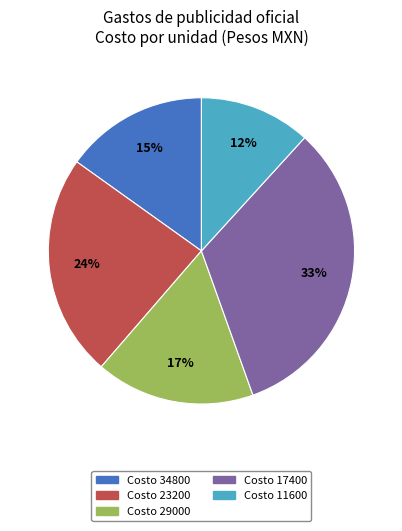

What percentage is the Costo 17400 slice, to the nearest percent?

33%